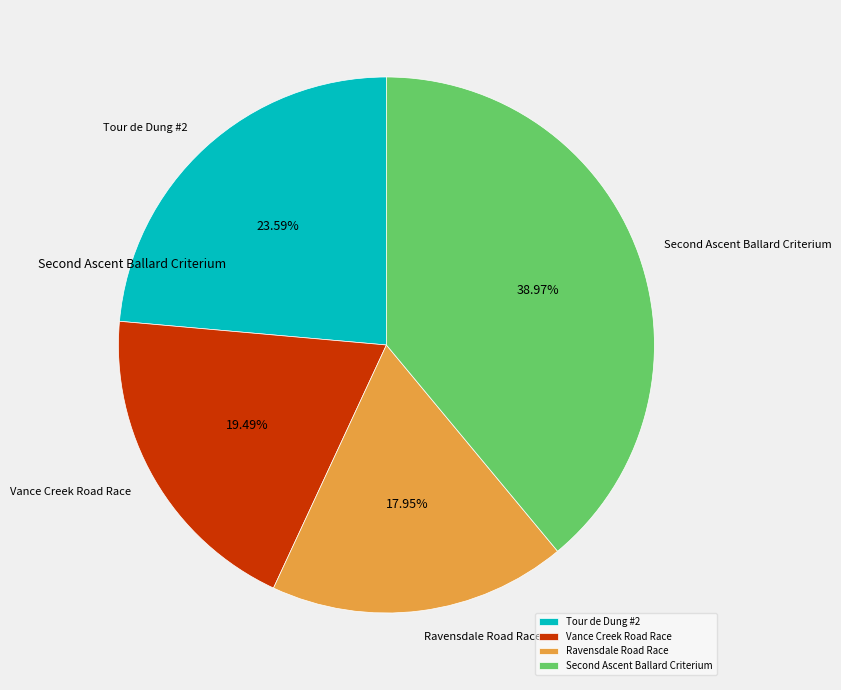

What portion of the pie excludes Tour de Dung #2?

76.4%